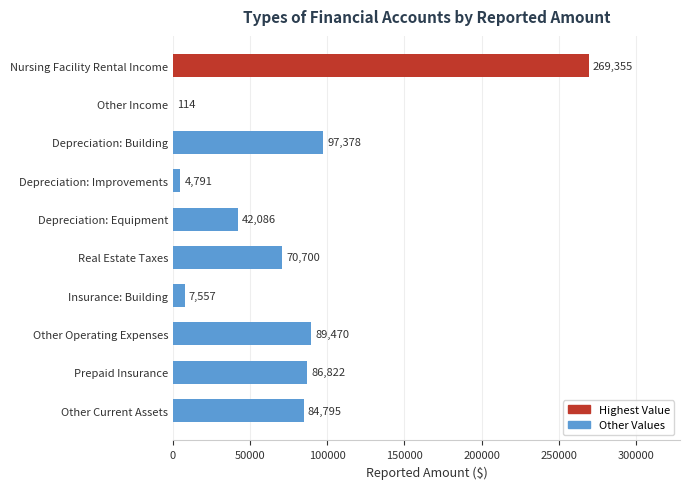

Between Other Income and Other Operating Expenses, which is larger?

Other Operating Expenses